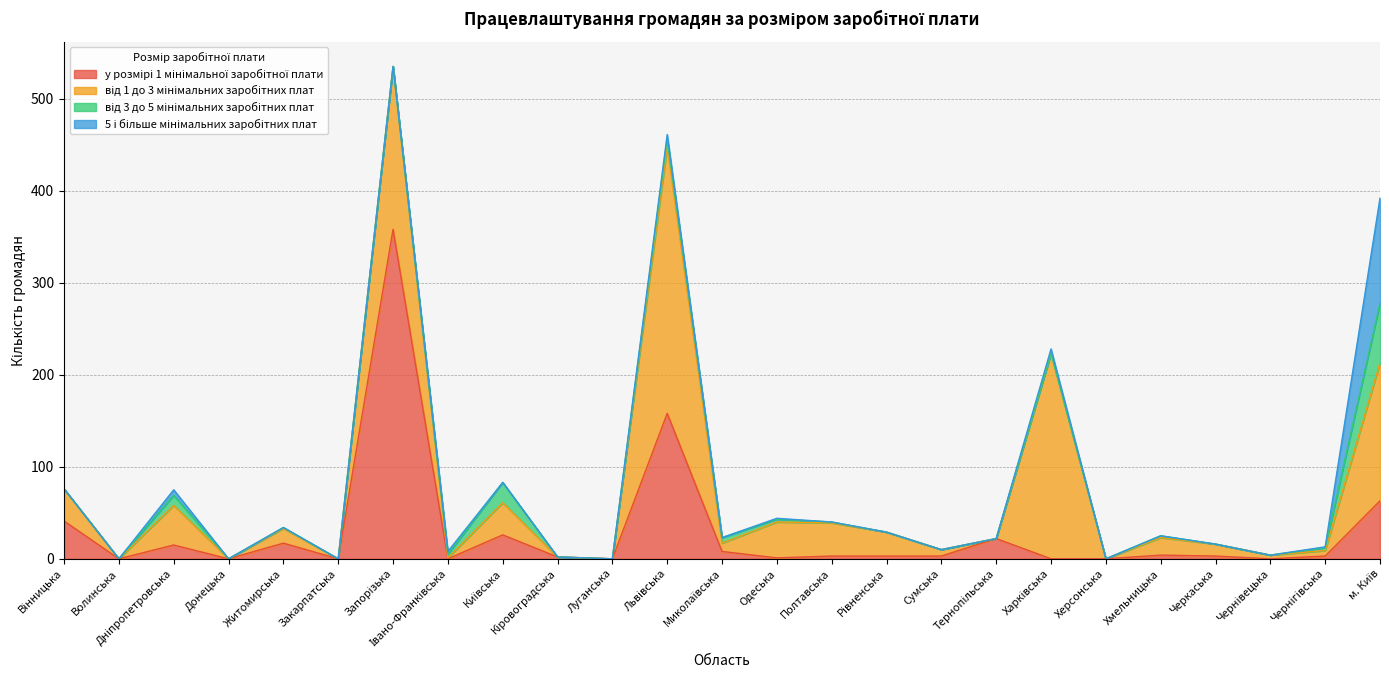

At which category does від 1 до 3 мінімальних заробітних плат reach its first local valley?

Волинська